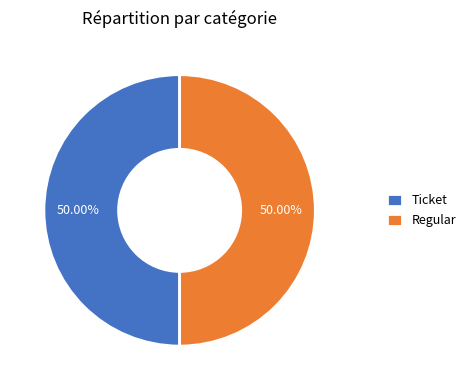

Is the sum of Ticket and Regular greater than half?

Yes